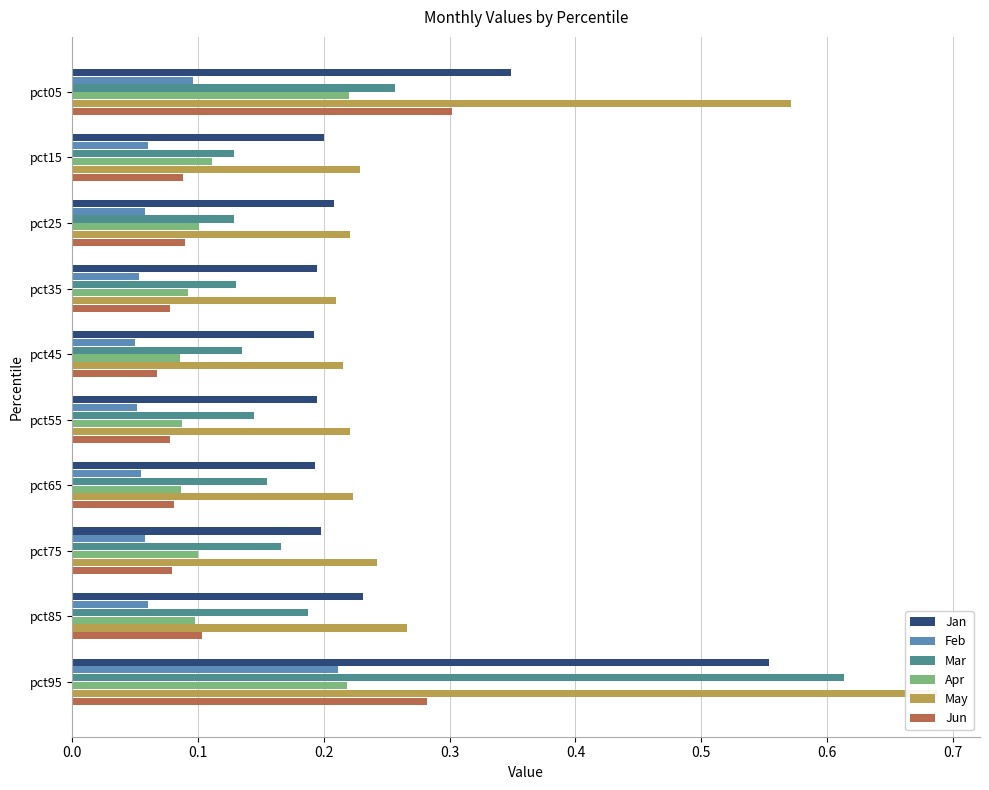

What are all the series names shown in the legend?

Jan, Feb, Mar, Apr, May, Jun